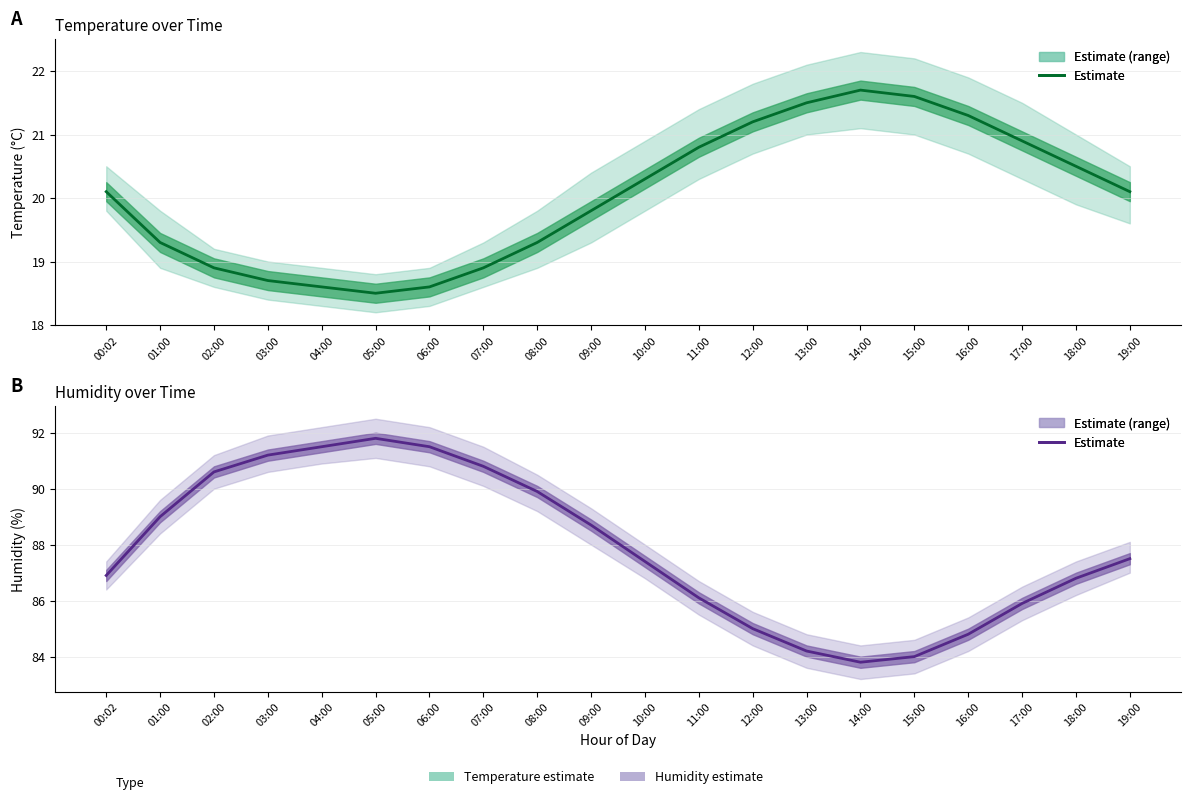

What is the difference between the maximum and second lowest values?

7.8